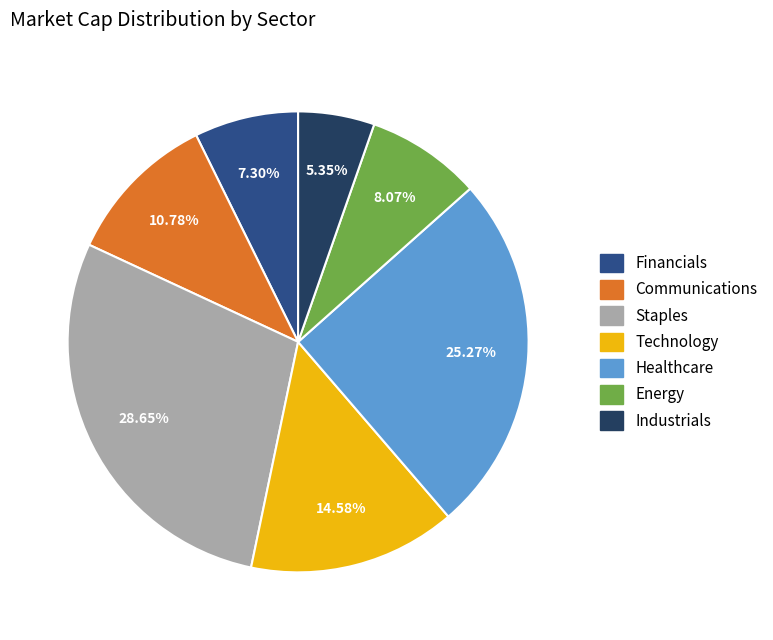

Does any single category account for the majority?

No